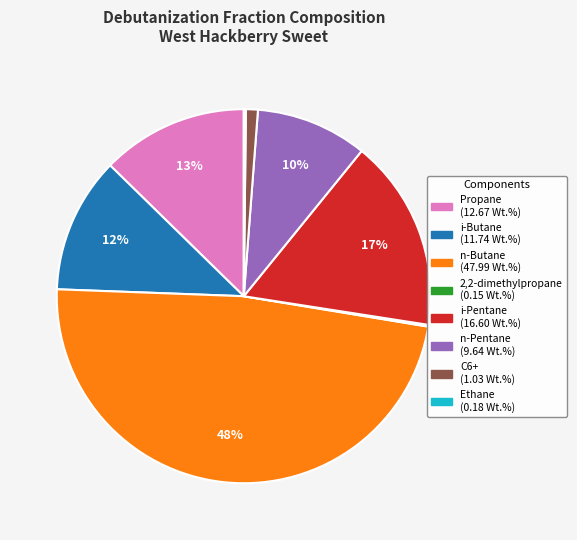

Combined, do C6+ and Propane account for over 50%?

No